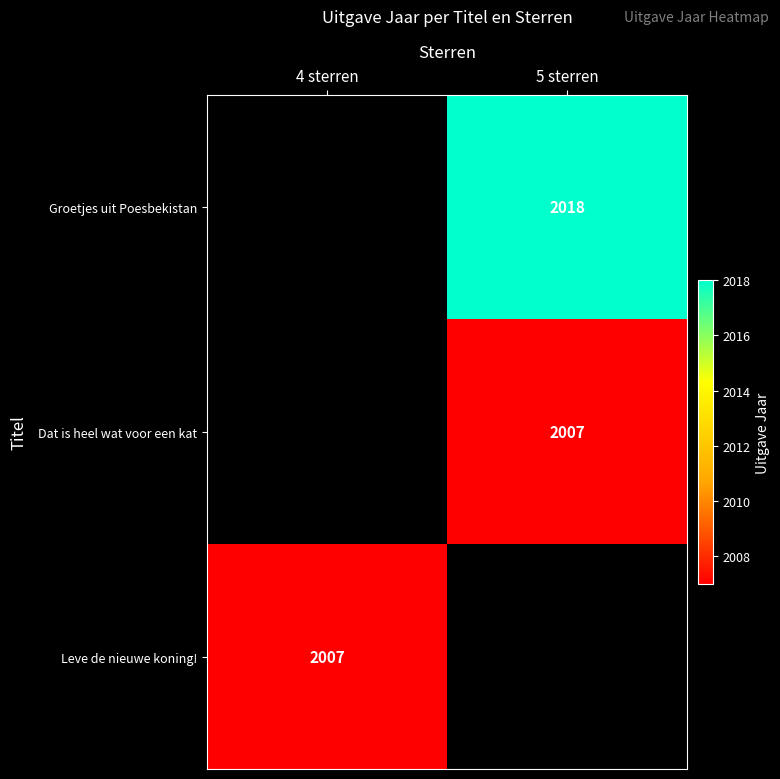

Is it true that Leve de nieuwe koning! equals 1249 at 4 sterren?

False